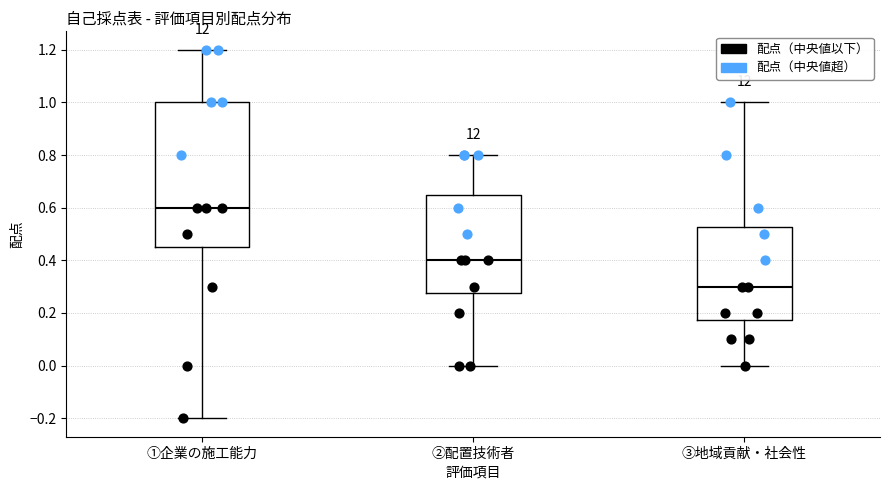

Where does the lower whisker of the box for ②配置技術者 end on the y-axis? The values are not printed on the chart, so give them approximately, as read against the axis.

0.00